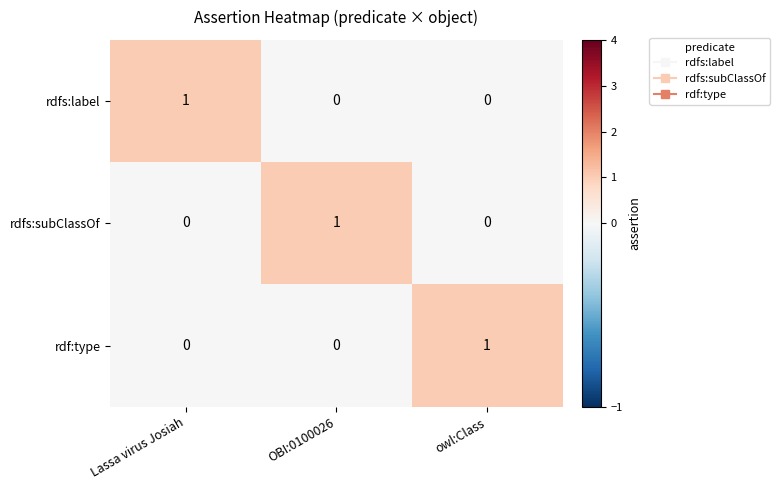

At which label does rdf:type reach its peak?

owl:Class